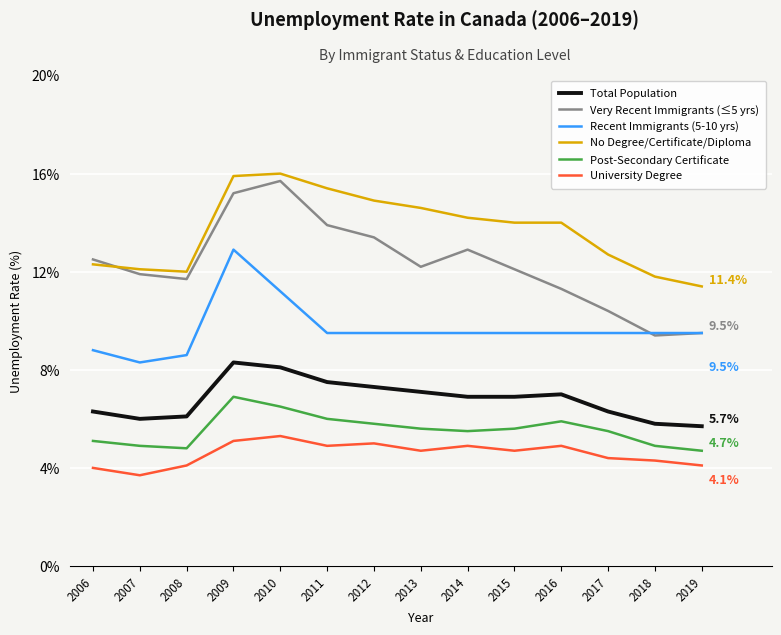

Where does the Recent Immigrants (5-10 yrs) series first go above 9?

2009